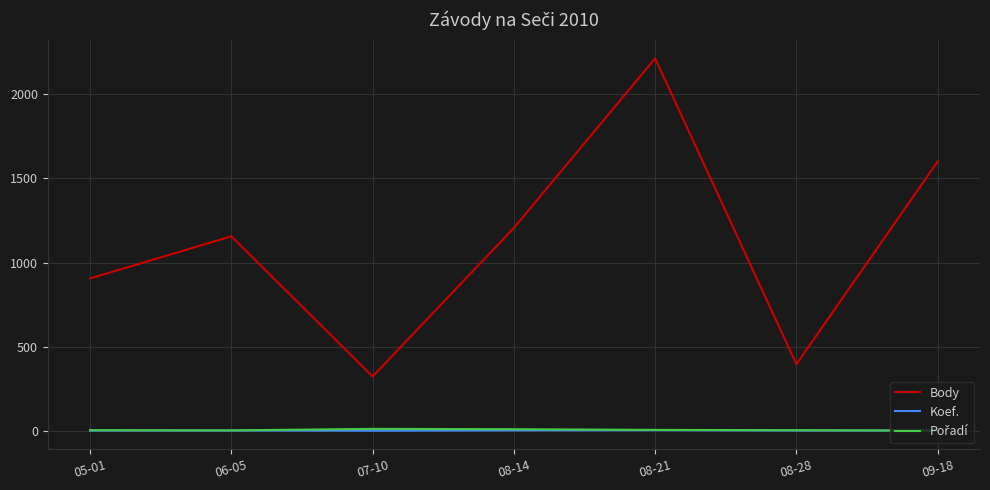

What is the greatest value displayed?

2213